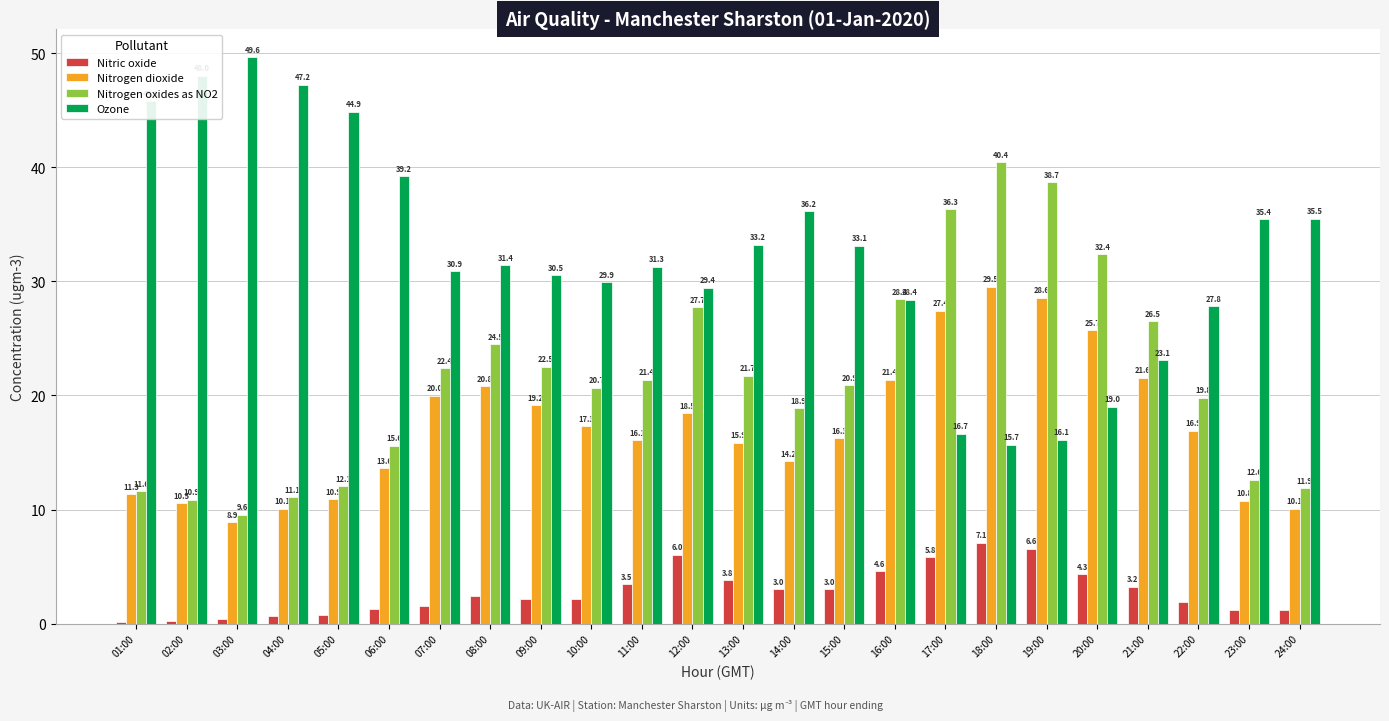

What is the average value of the Nitrogen dioxide series?

17.3